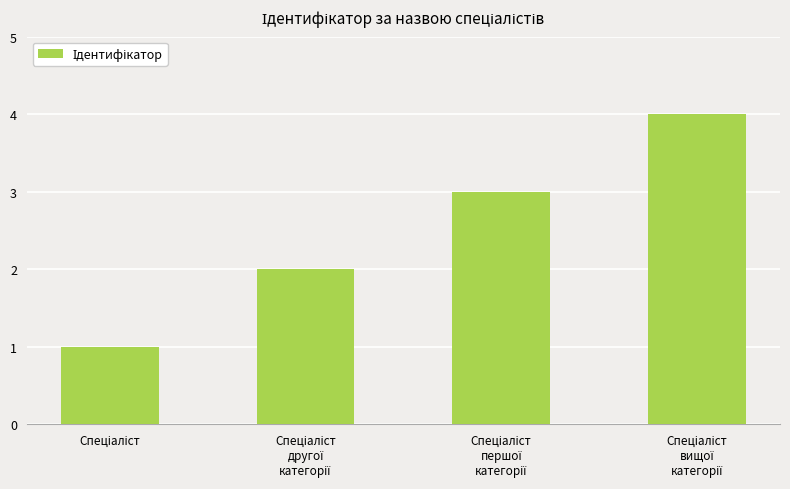

What is the difference between the maximum and minimum values?

3